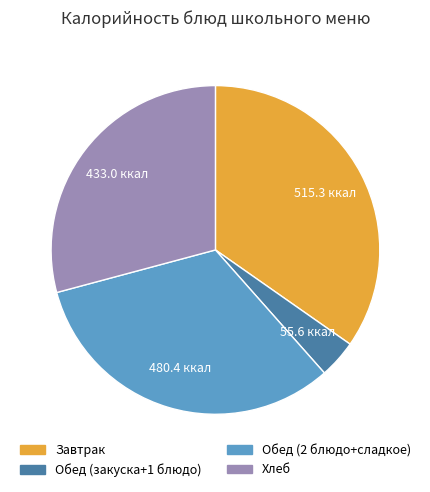

Is there a majority slice in this chart?

No